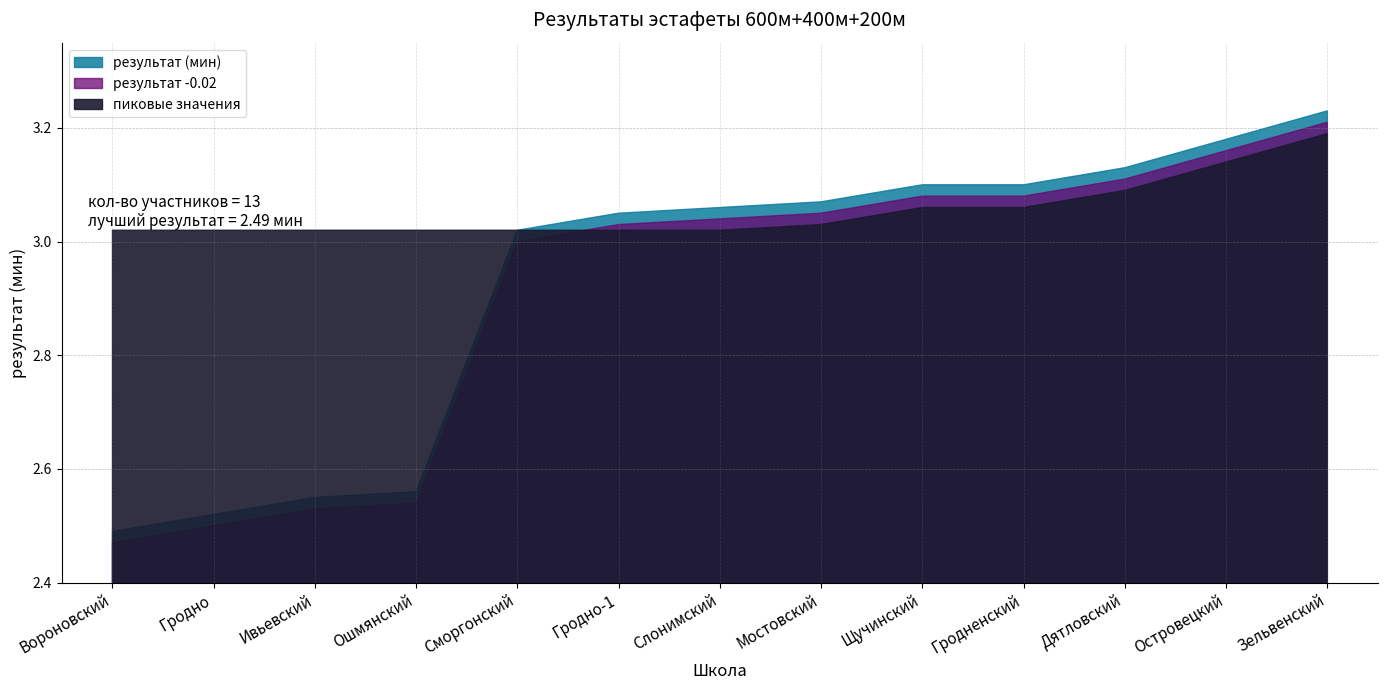

Reading right to left, transcribe all the data shown in this chart.

3.2	3.2	3.1	3.1	3.1	3.1	3.1	3.0	3.0	2.6	2.5	2.5	2.5